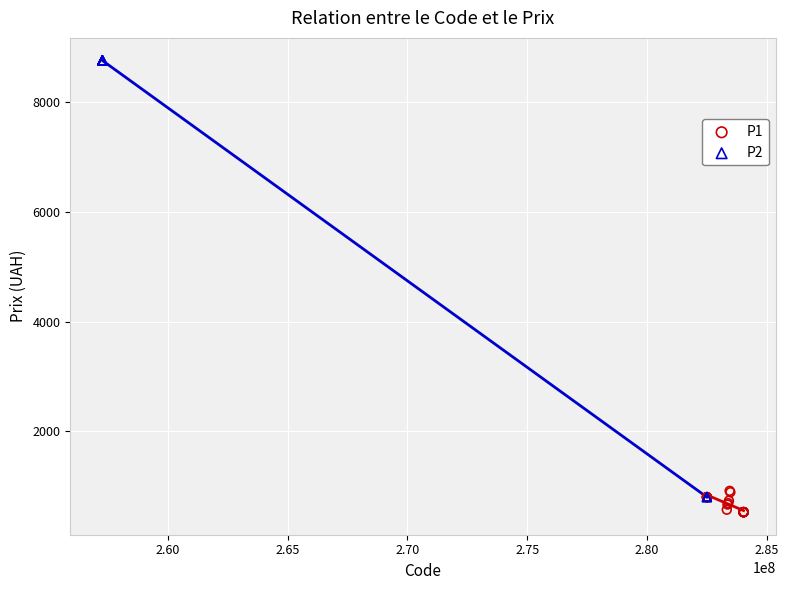

Which series has the widest spread of Y values?

P2